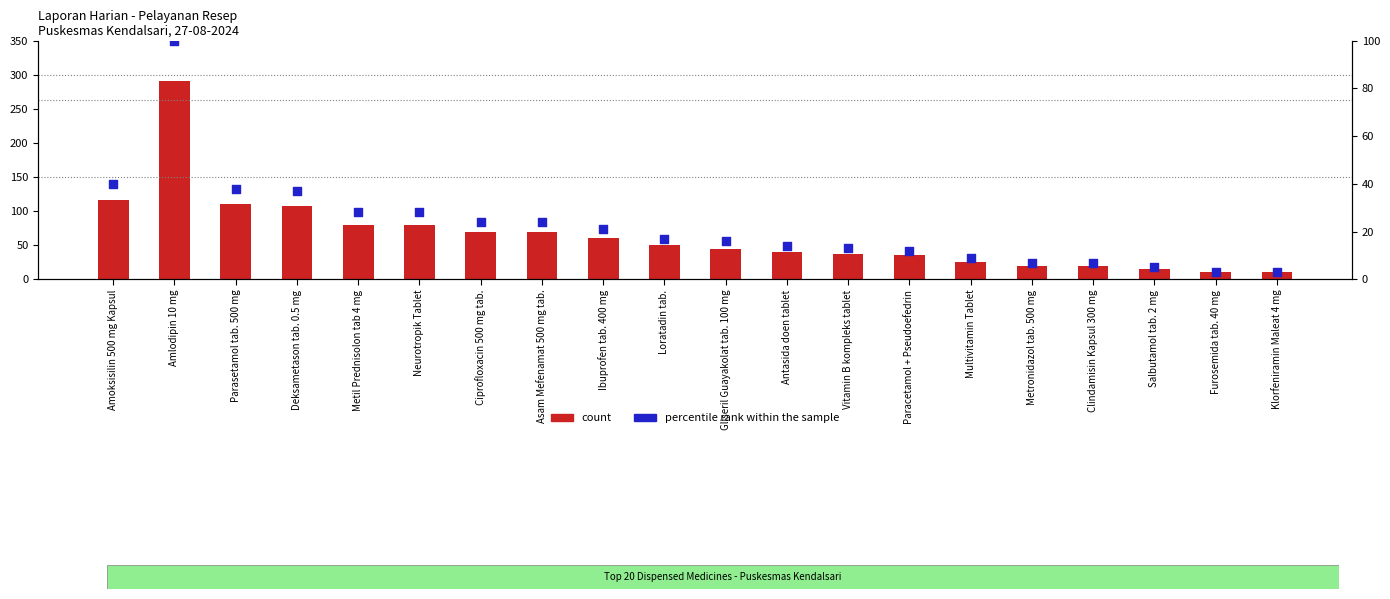

What is the total value across all series at Loratadin tab.?

67